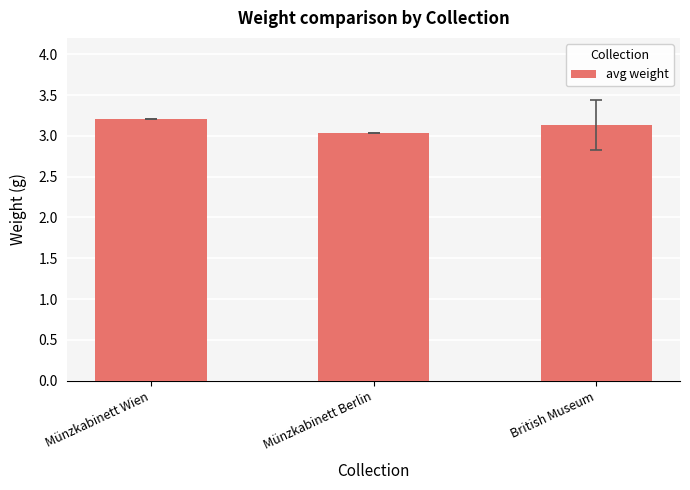

List the labels in order of value, smallest first.

Münzkabinett Berlin, British Museum, Münzkabinett Wien